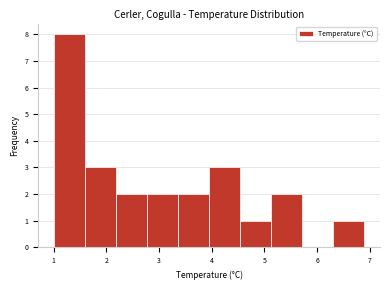

Reading left to right, list every bar in this chart as the range it spans on the x-axis followed by its height. Neither the bar edges nor the heights are printed on the chart, so give them approximately, as read against the axes.

1.00 to 1.59: 8
1.59 to 2.18: 3
2.18 to 2.77: 2
2.77 to 3.36: 2
3.36 to 3.95: 2
3.95 to 4.54: 3
4.54 to 5.13: 1
5.13 to 5.72: 2
5.72 to 6.31: 0
6.31 to 6.90: 1